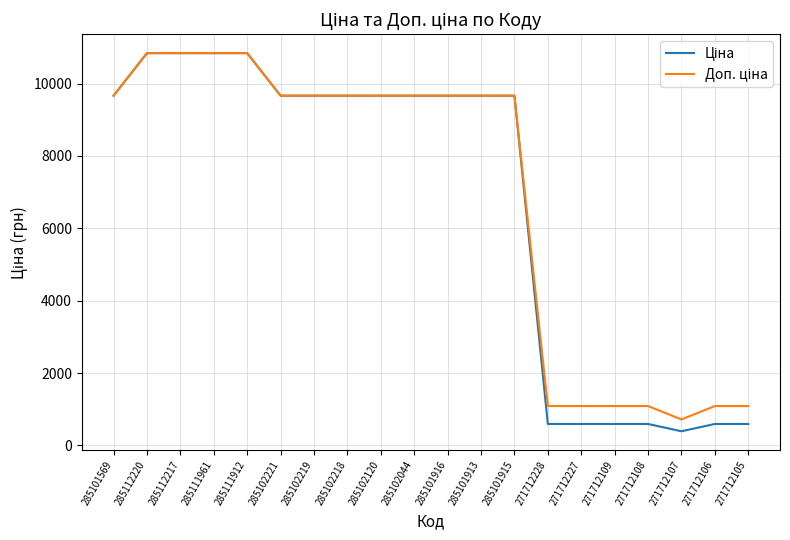

What is the minimum value shown in the chart?

391.9